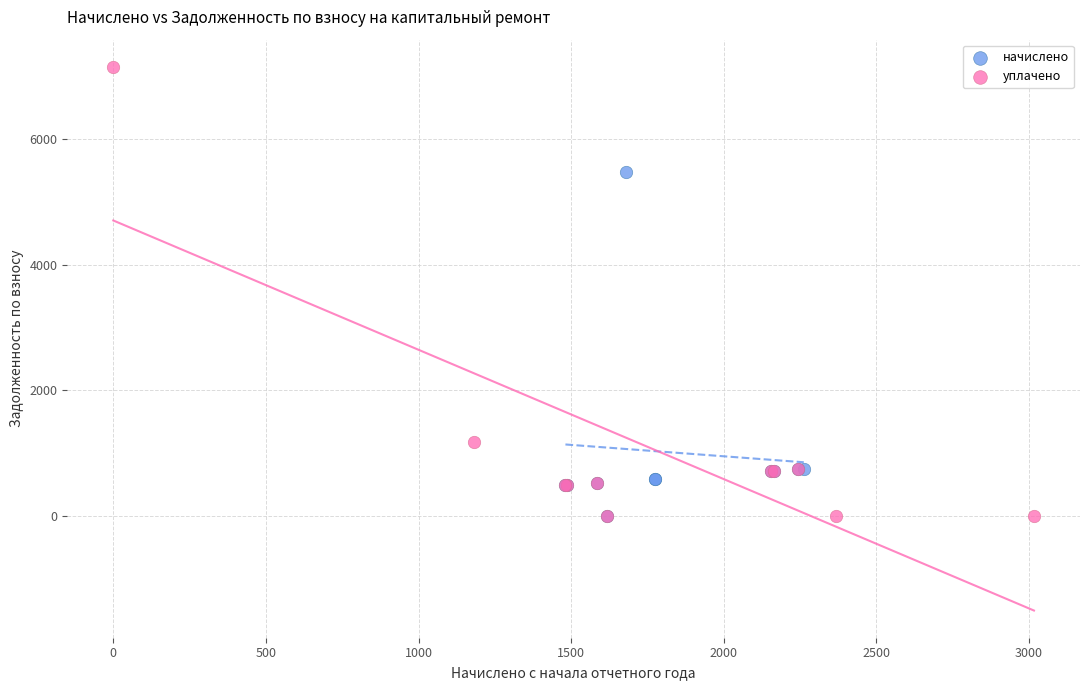

Which series has the widest spread of Y values?

уплачено